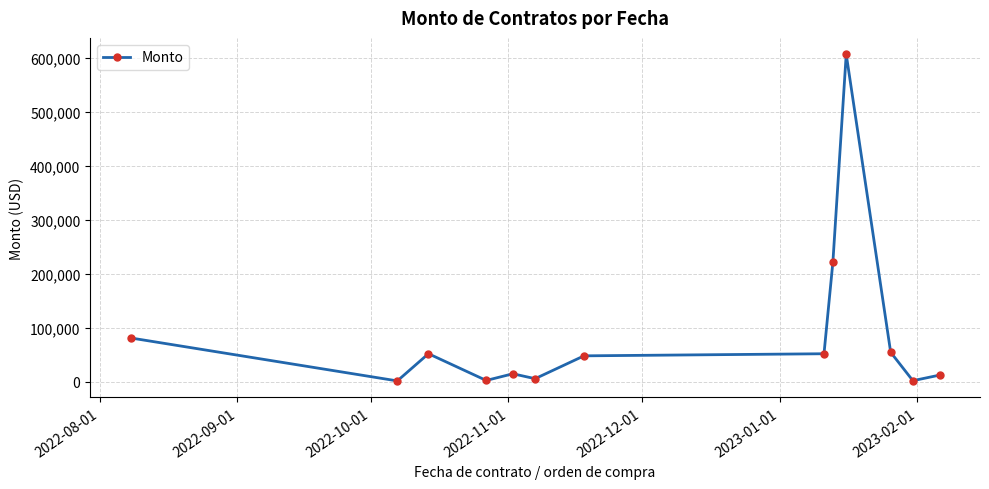

What is the sum of all values?

1156229.9